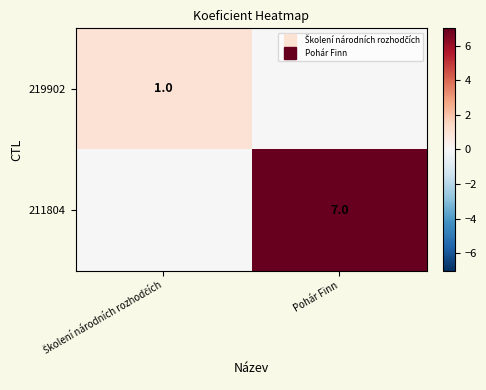

At Školení národních rozhodčích, list the series in order from largest to smallest.

219902, 211804